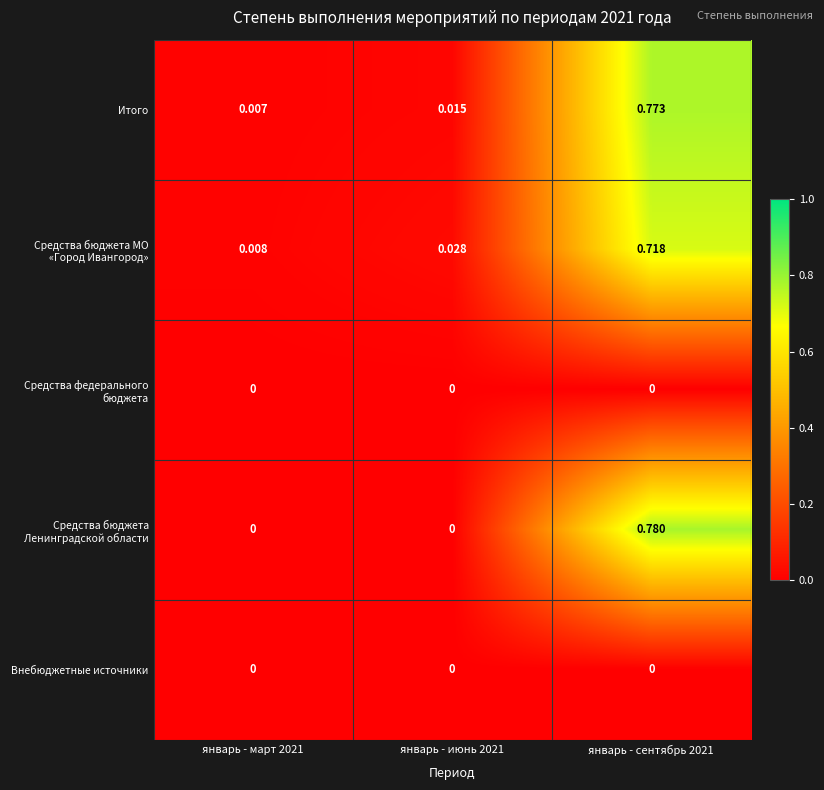

Is the value of Итого at январь - июнь 2021 greater than the value of Внебюджетные источники at январь - июнь 2021?

Yes